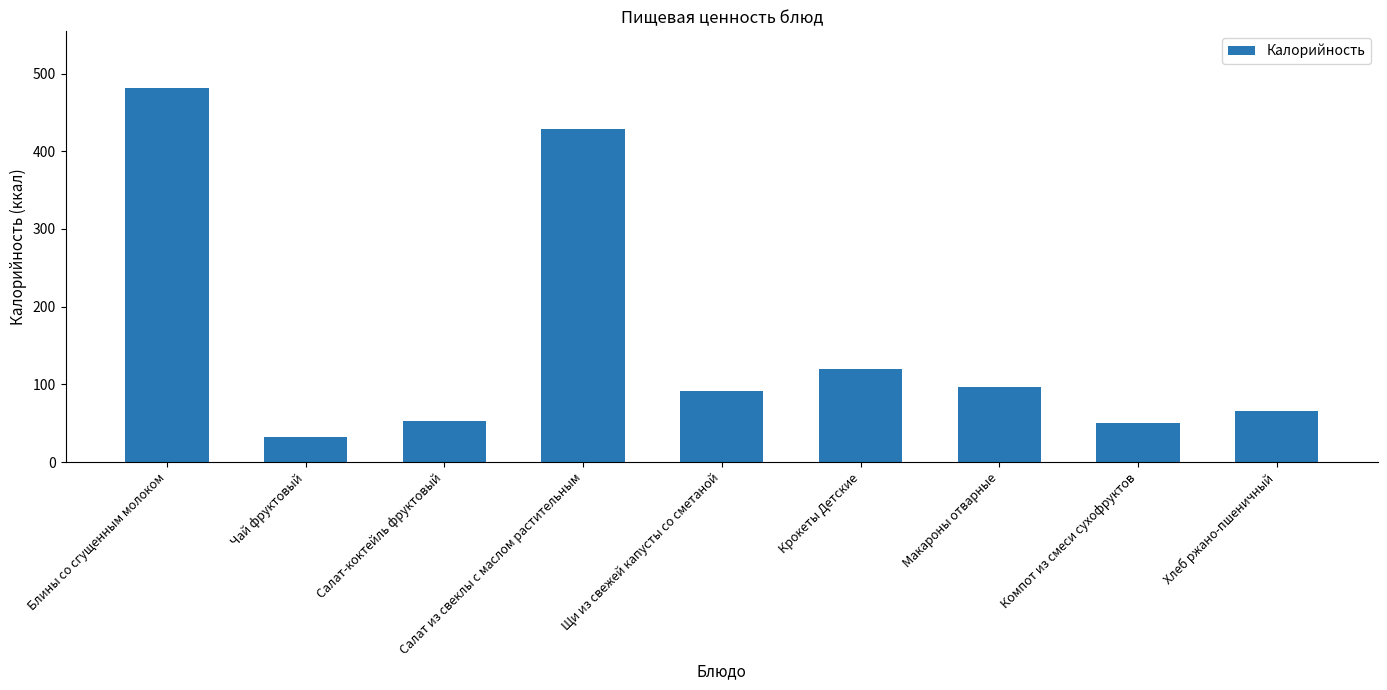

What value does the data have at Хлеб ржано-пшеничный?

66